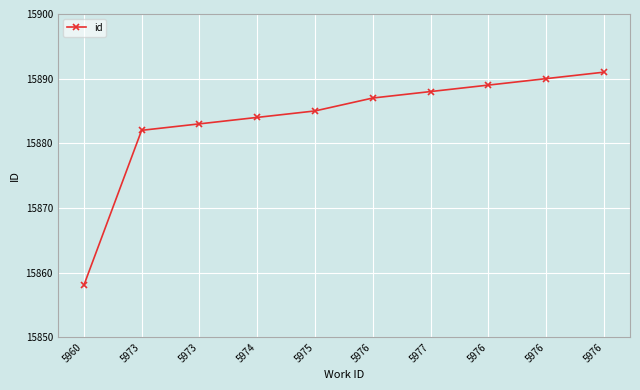

How many data points are less than 15887?

5